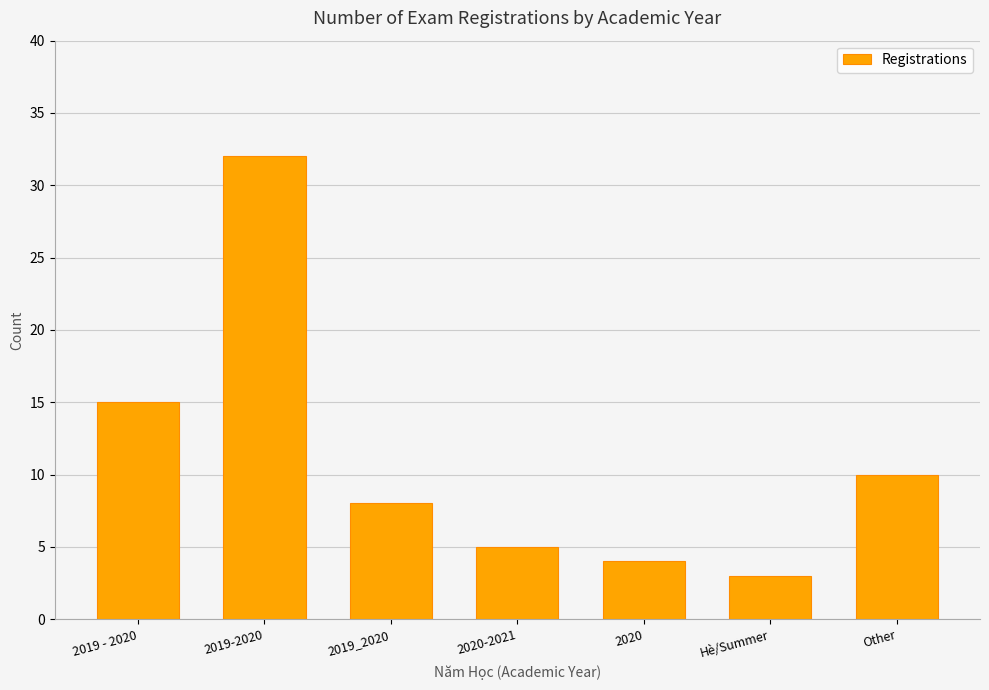

What is the value of the 3rd bar from the left?

8